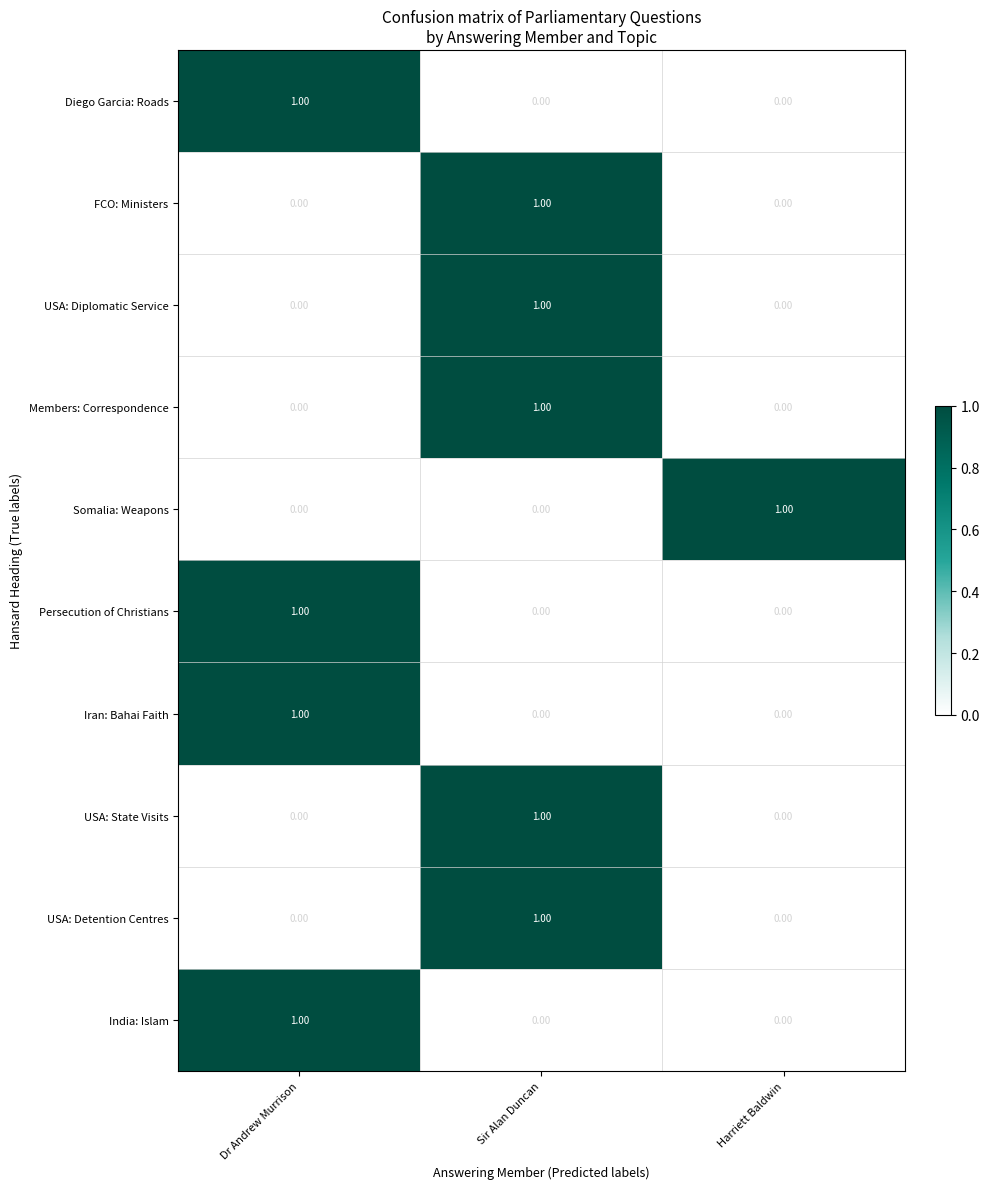

What is the total value across all series at Sir Alan Duncan?

5